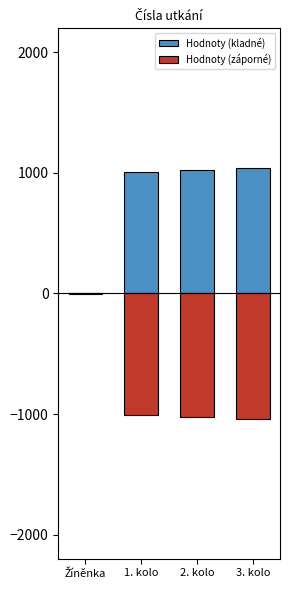

Is it true that Hodnoty (záporné) equals -2 at Žíněnka?

False